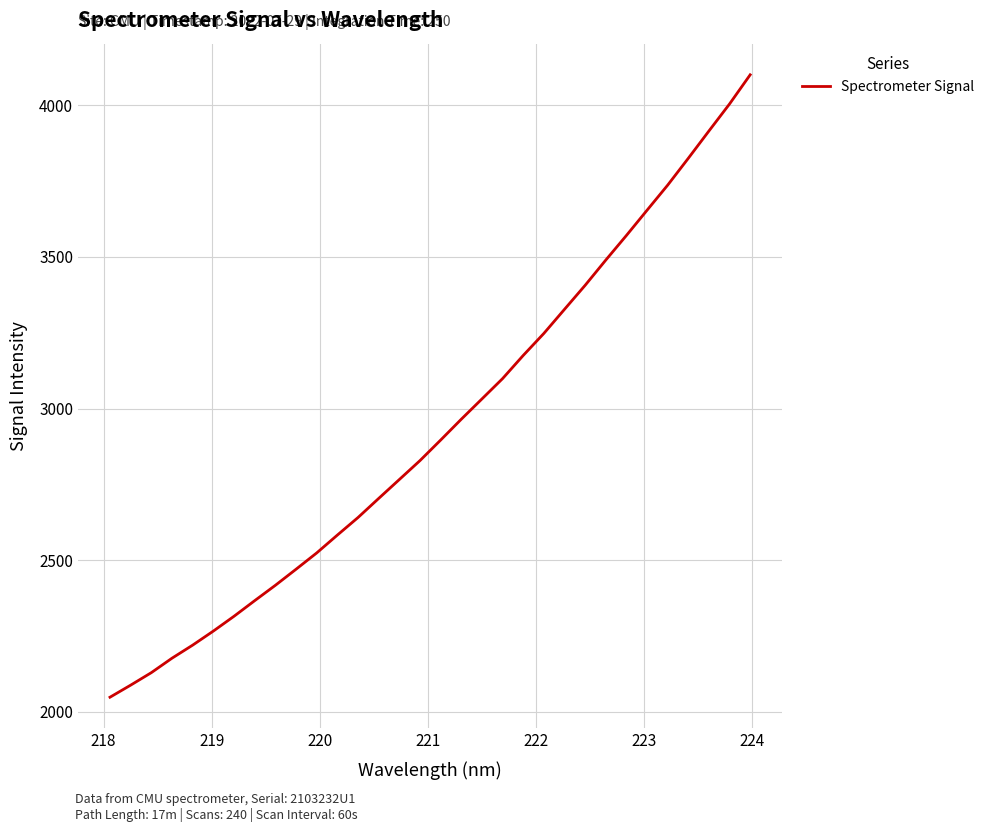

What is the maximum value shown in the chart?

4100.9